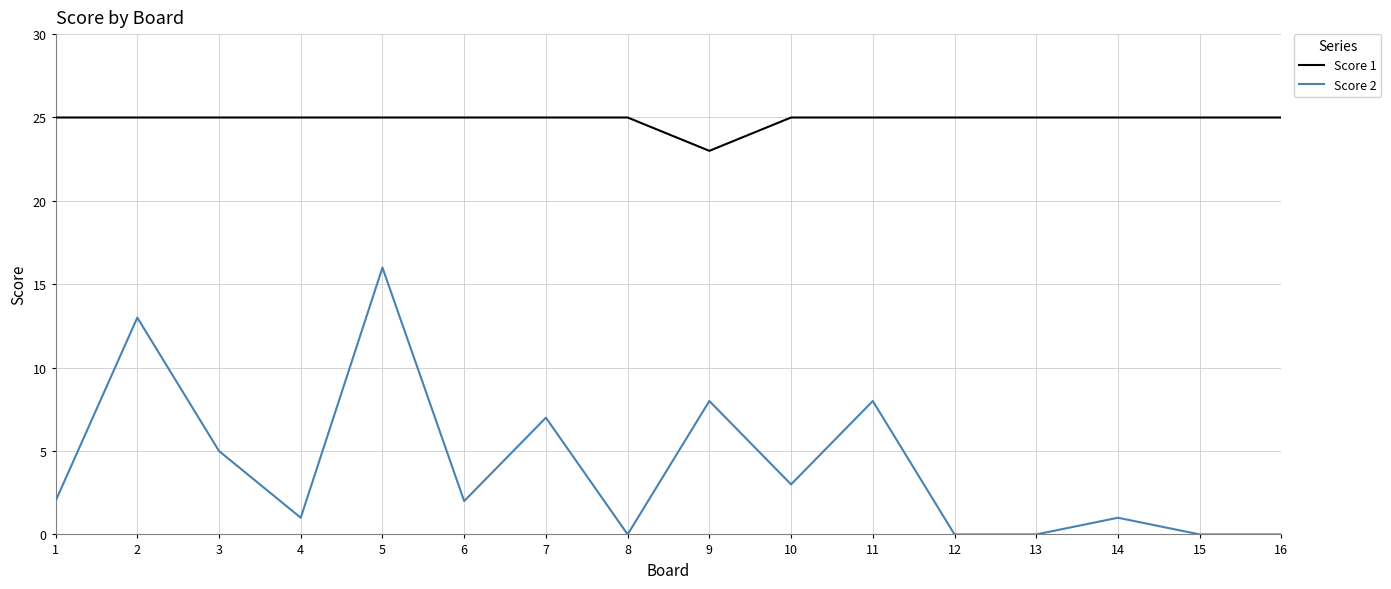

Which series has the largest total across all categories?

Score 1